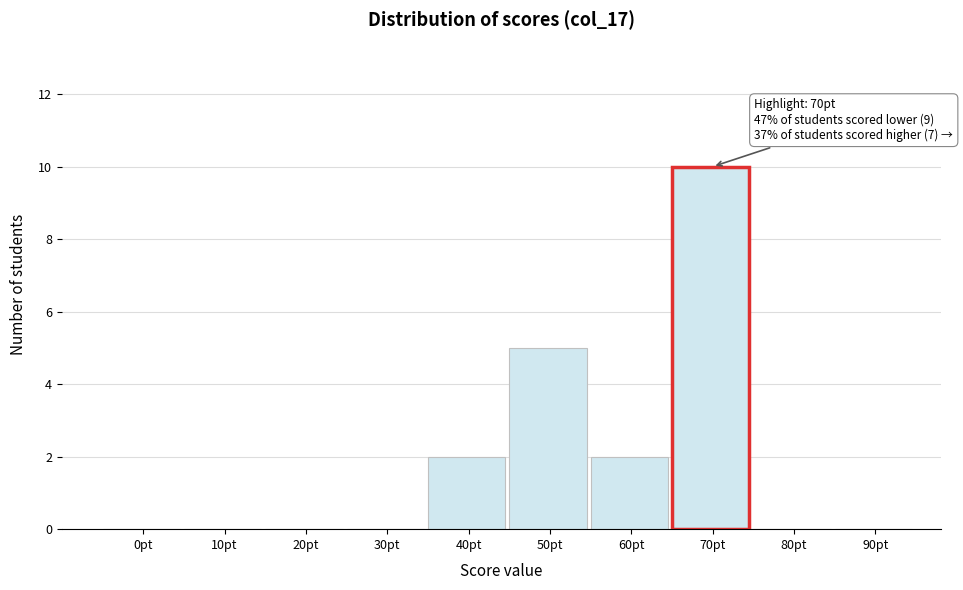

Reading left to right, transcribe all the data shown in this chart.

0pt=0	10pt=0	20pt=0	30pt=0	40pt=2	50pt=5	60pt=2	70pt=10	80pt=0	90pt=0